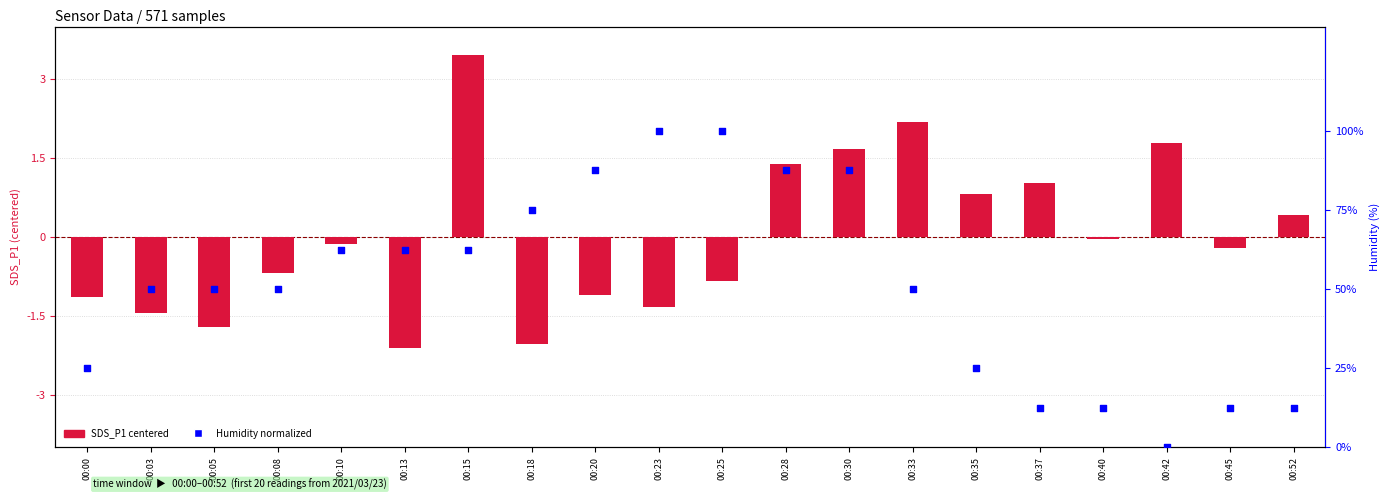

Which series reaches the maximum Y coordinate?

Humidity (norm %)